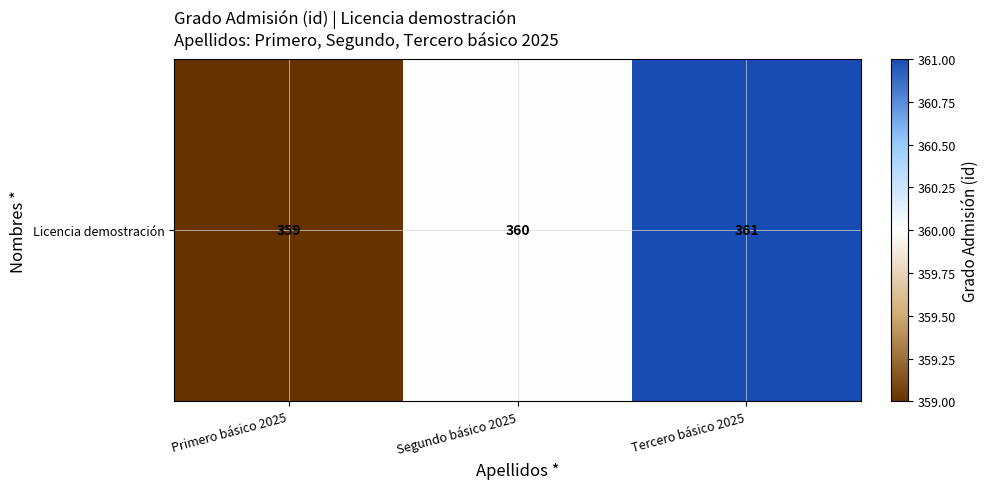

Rank the categories by value from highest to lowest.

Tercero básico 2025, Segundo básico 2025, Primero básico 2025